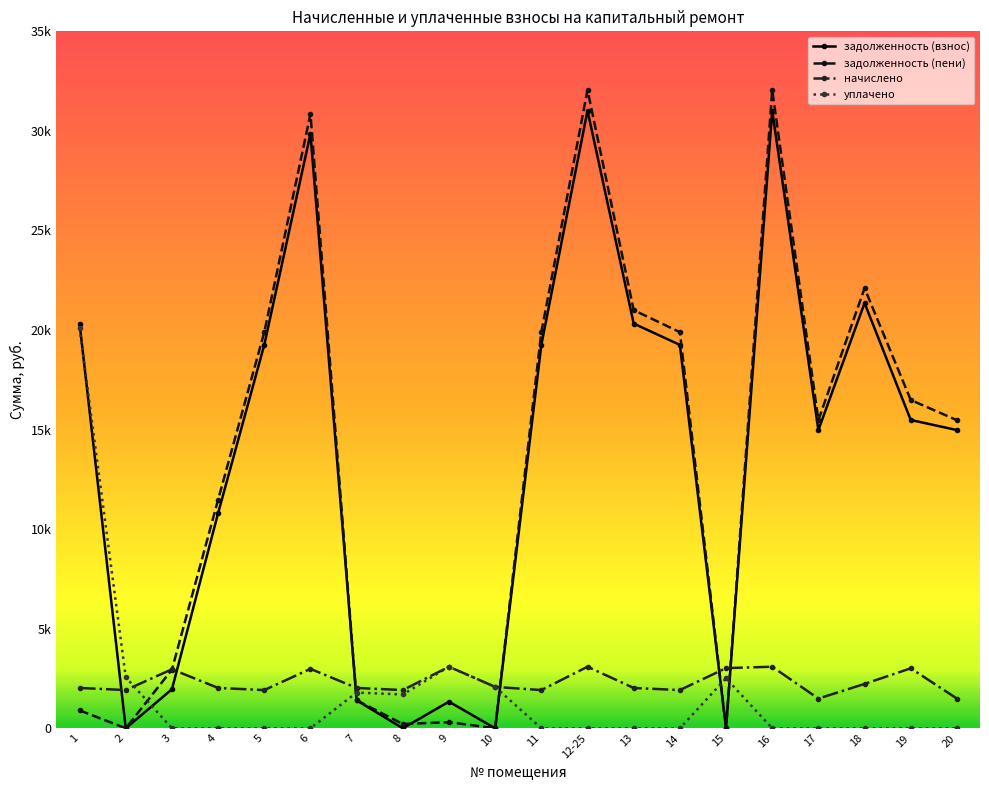

What are all the series names shown in the legend?

задолженность (взнос), задолженность (пени), начислено, уплачено